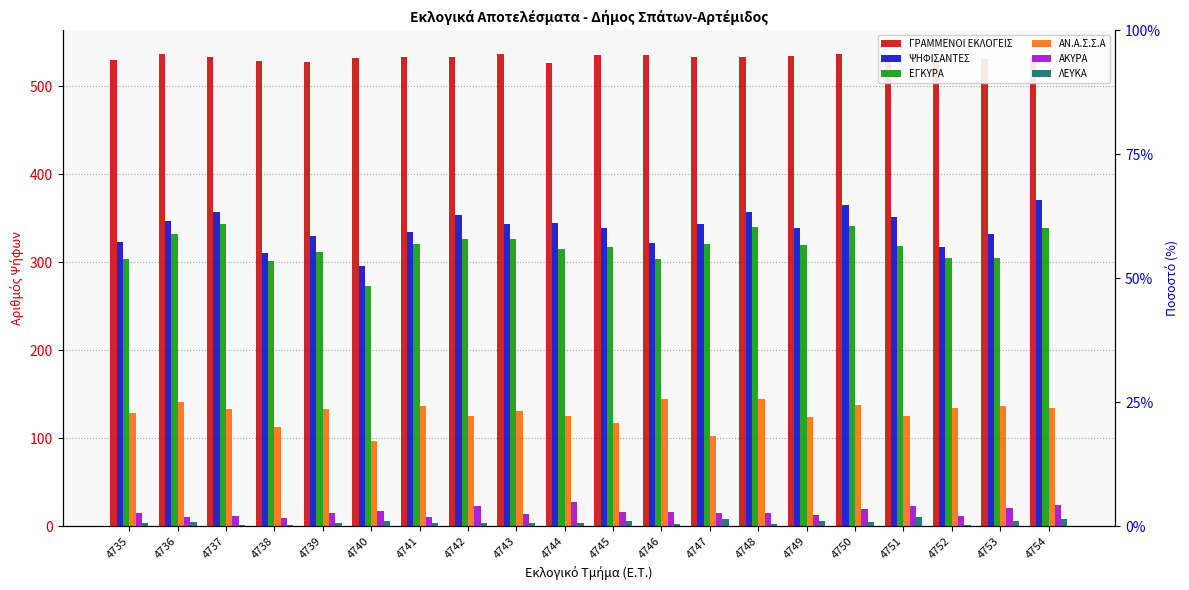

Is it true that ΛΕΥΚΑ equals 8 at 4750?

False